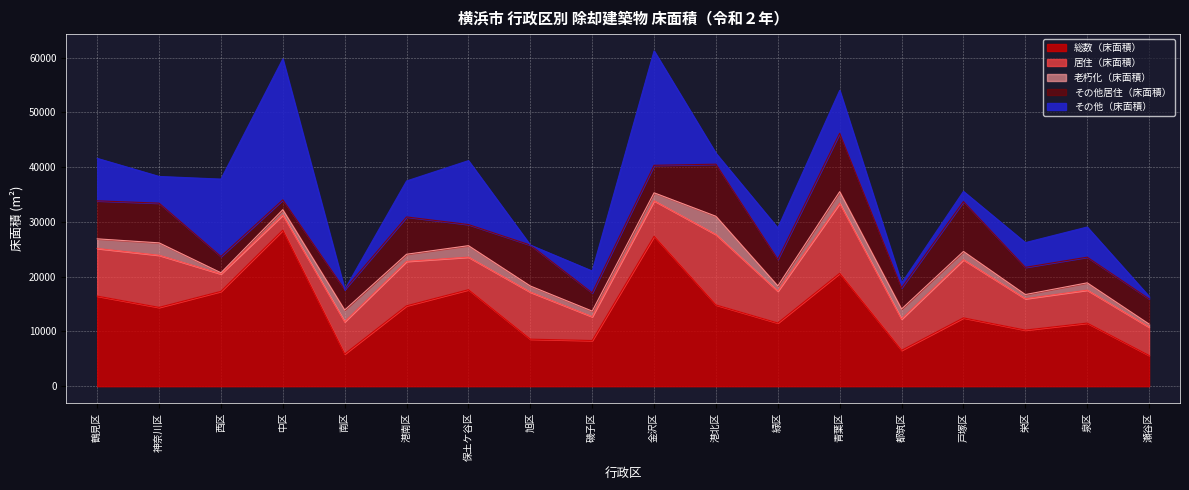

True or false: その他居住（床面積） and 総数（床面積） cross at least once.

False